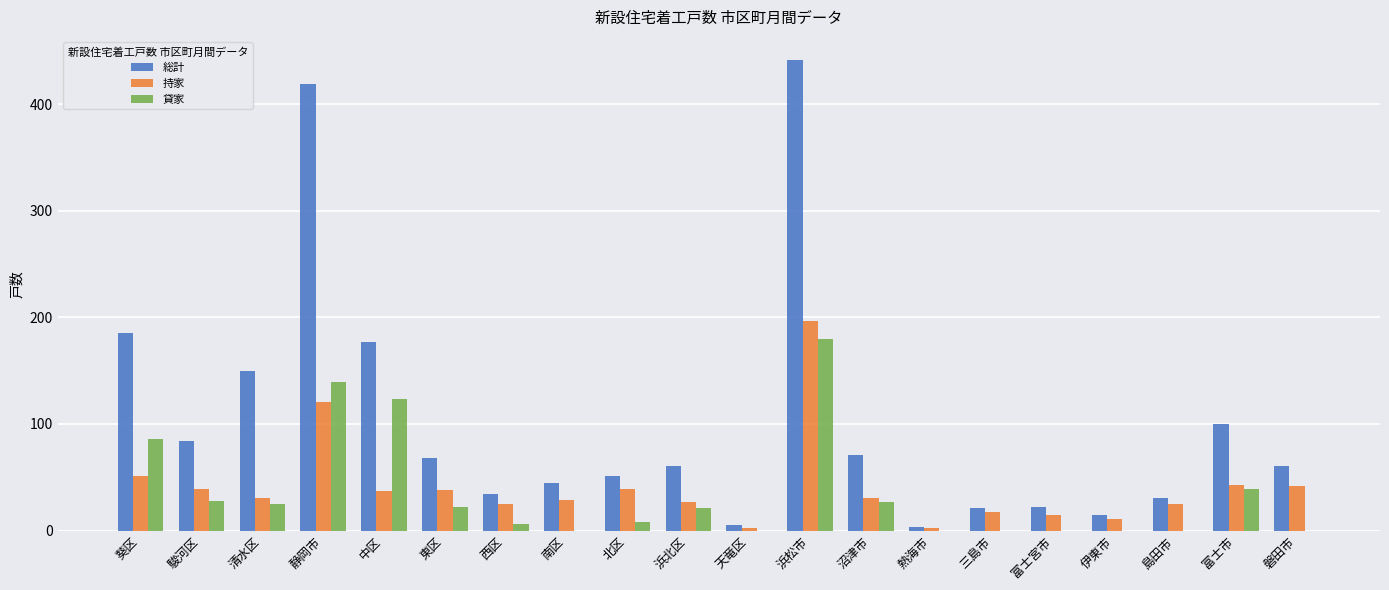

Count the number of categories in the chart.

20